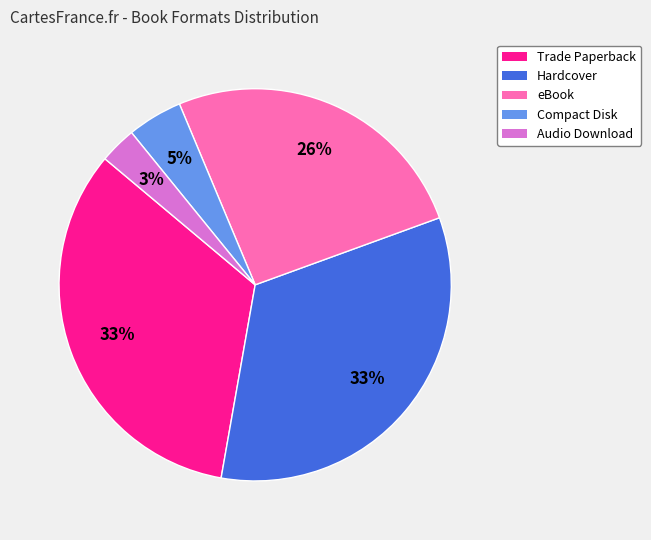

To the nearest percent, what is the difference between the largest and smallest slice percentages?

30%